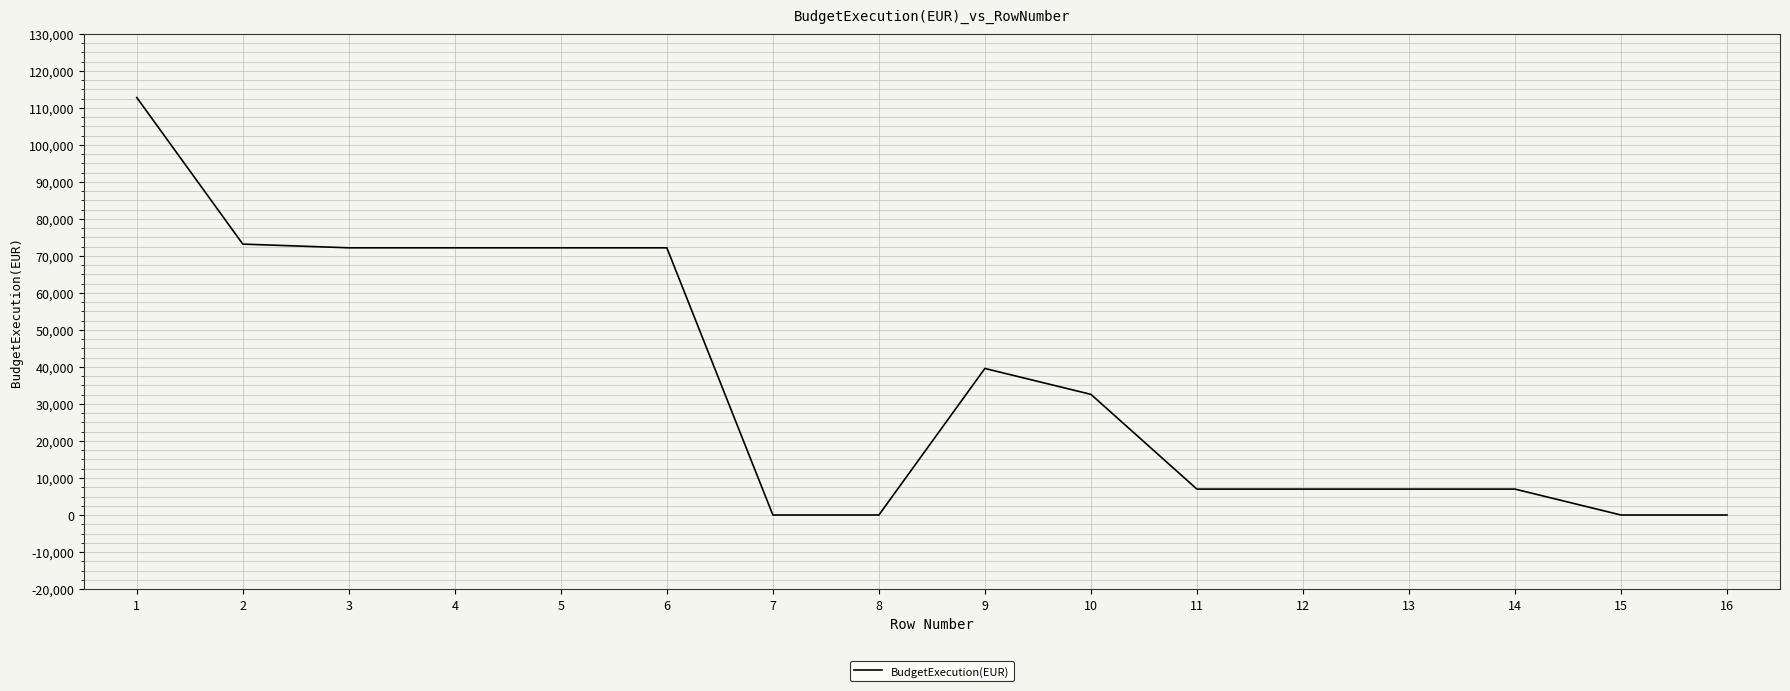

What is the maximum value shown in the chart?

112800